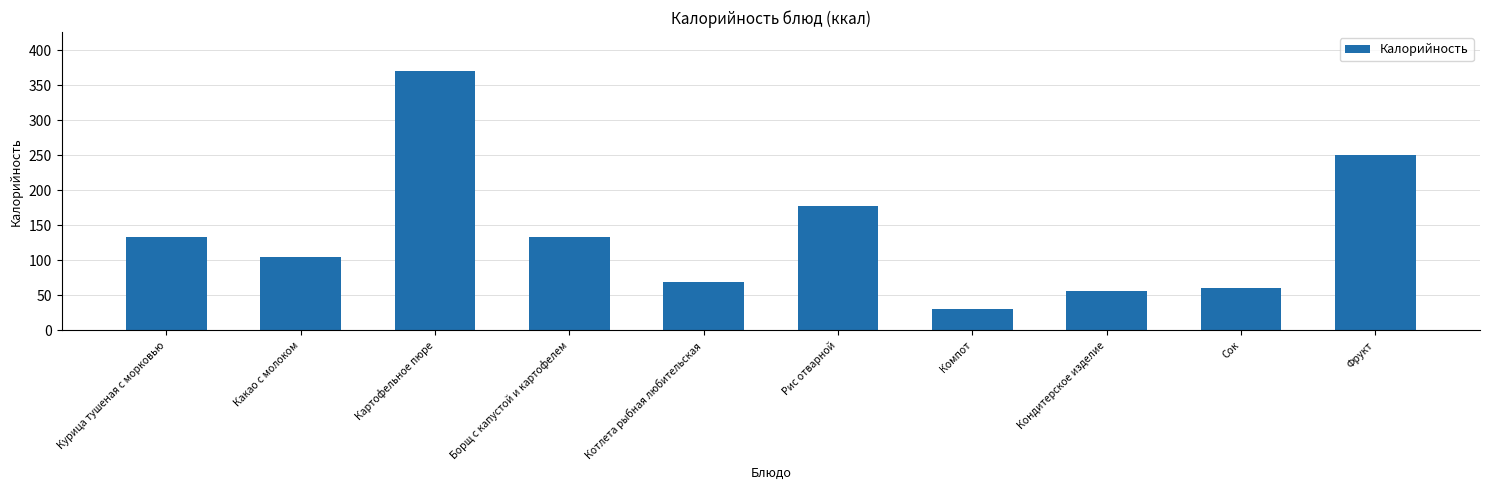

What is the sum of all values?

1386.4